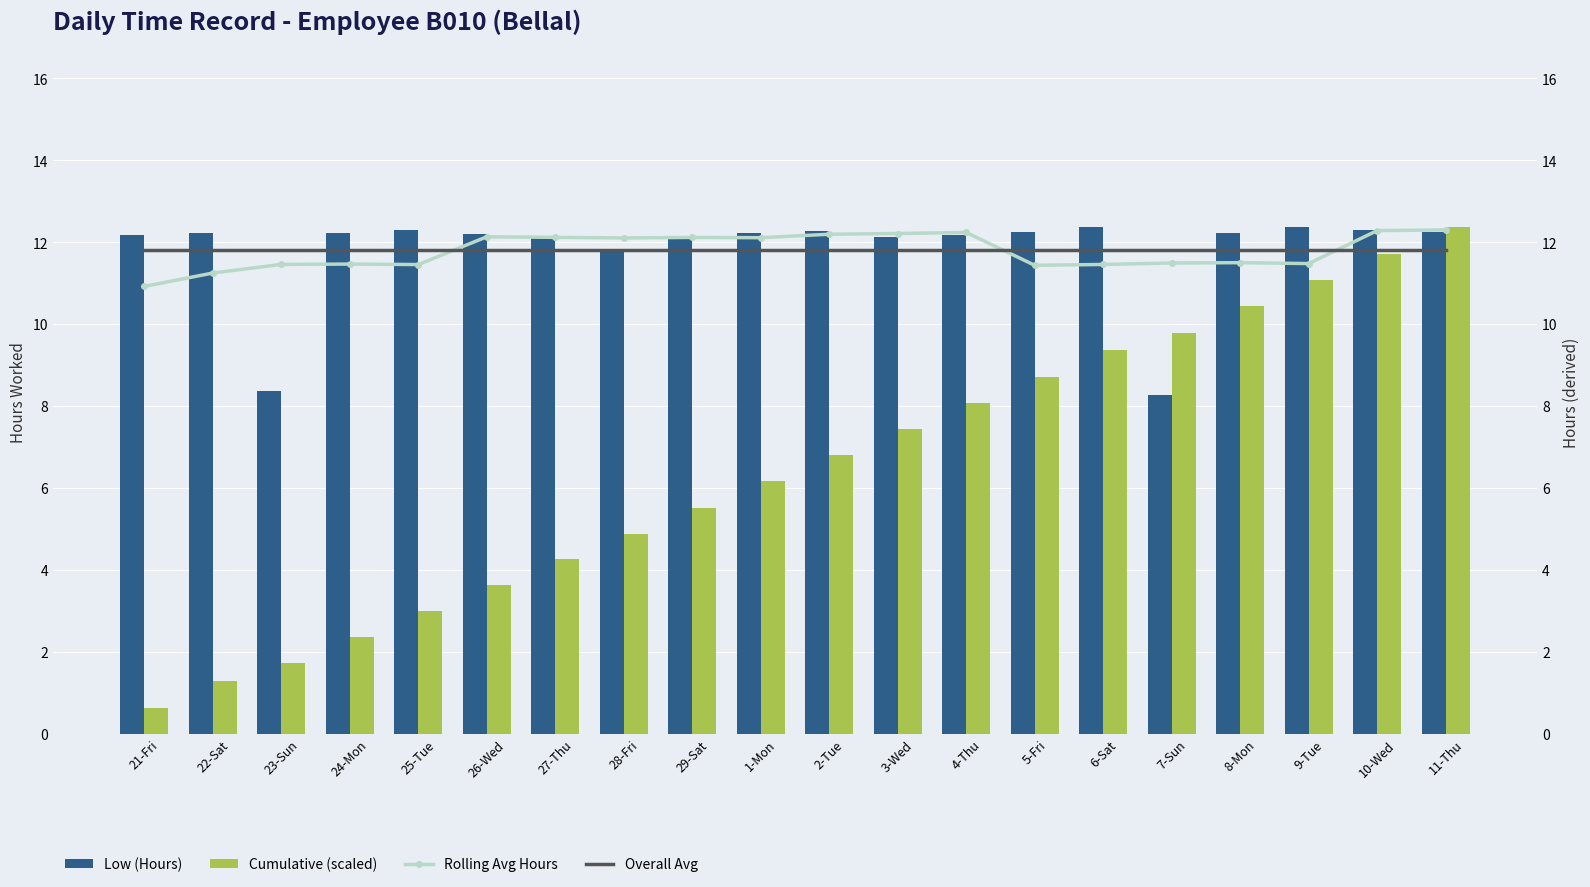

What is the label of the 16th bar from the left?

7-Sun